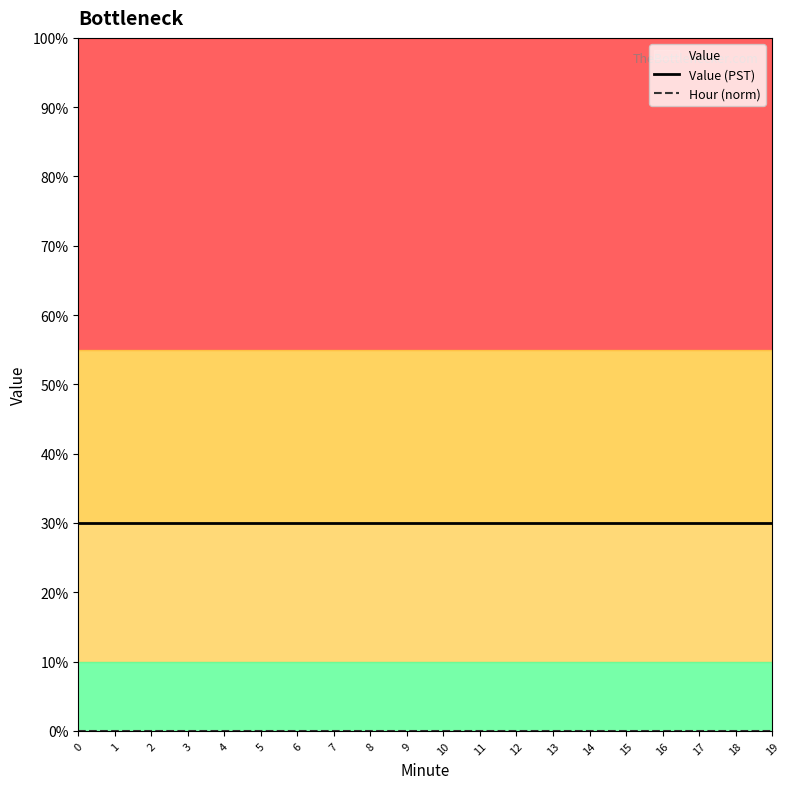

At 3, list the series in order from smallest to largest.

Hour (norm), Value (PST)